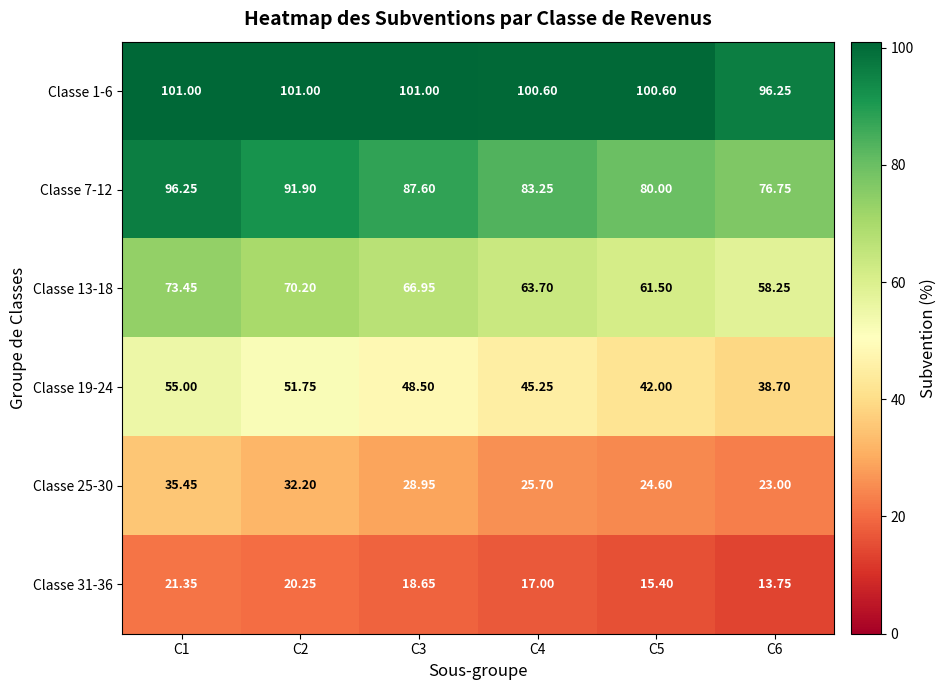

Is the value of Classe 7-12 at C1 greater than the value of Classe 19-24 at C4?

Yes